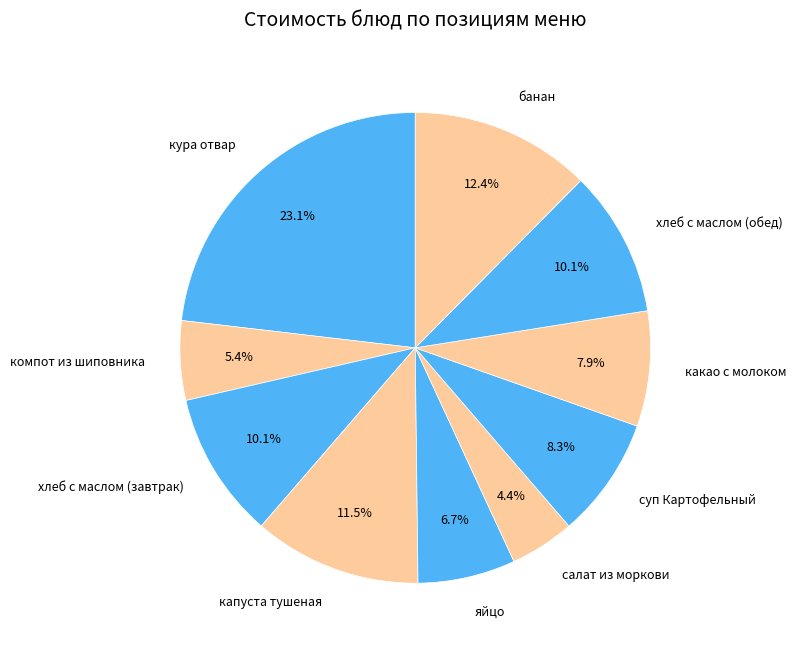

What portion of the pie excludes хлеб с маслом (завтрак)?

89.9%